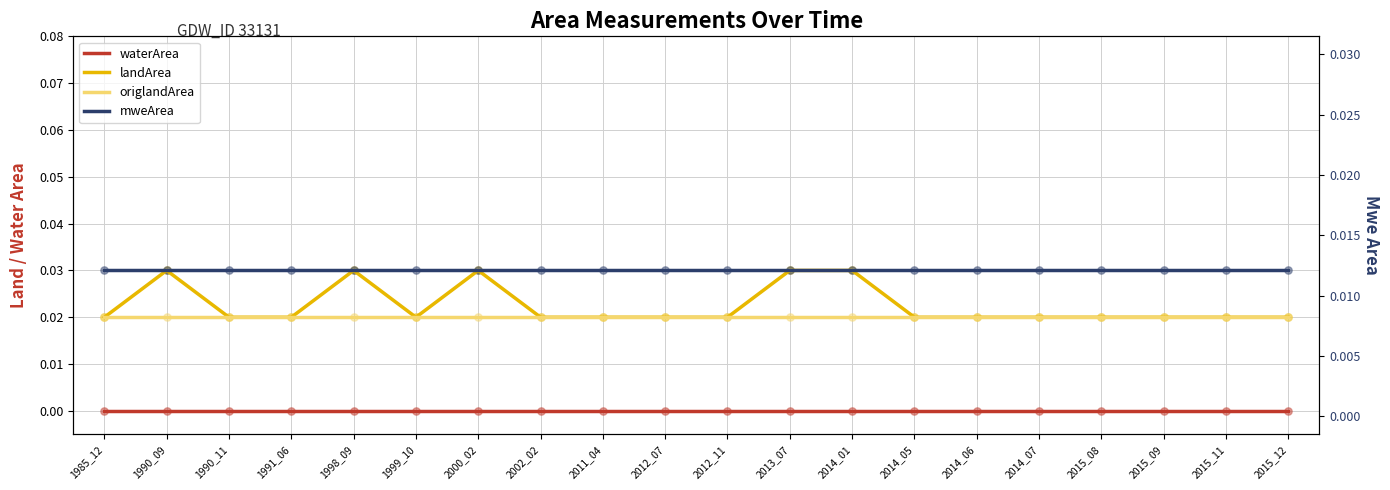

Which series contains the highest Y value?

landArea